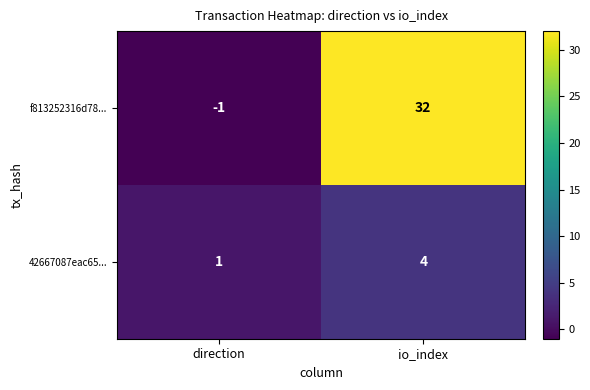

Is it true that 42667087eac65... equals 4 at io_index?

True